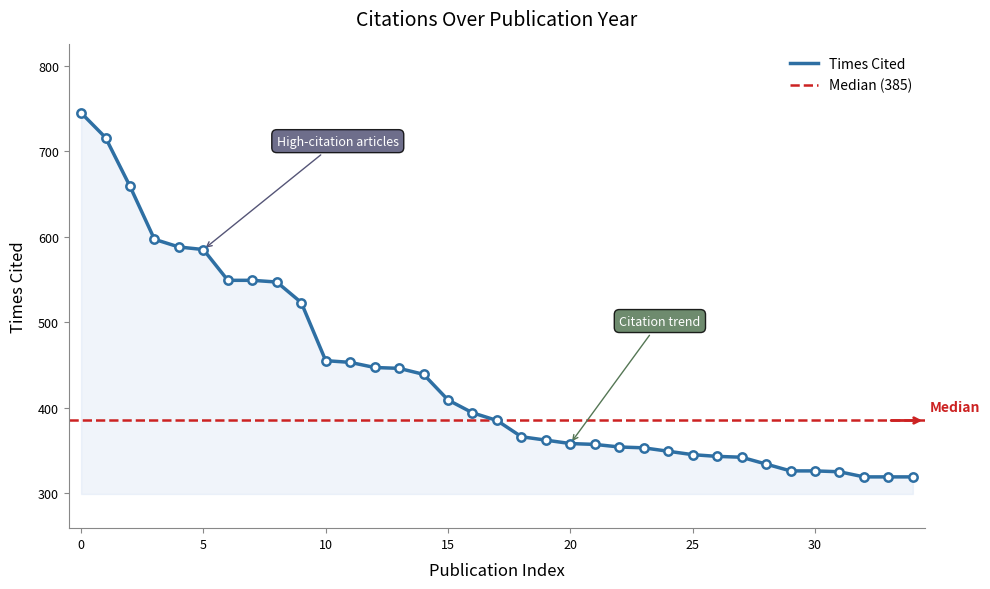

Is it true that Times Cited equals 569 at 30?

False